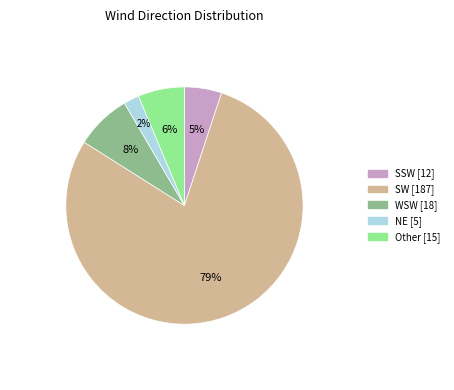

How many slices are in this pie chart?

5